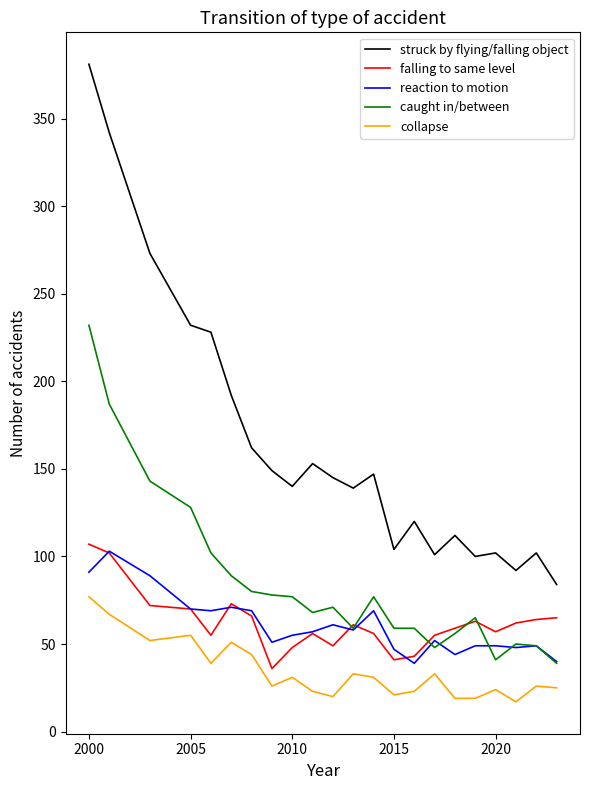

Which series has the largest range (max minus min)?

struck by flying/falling object